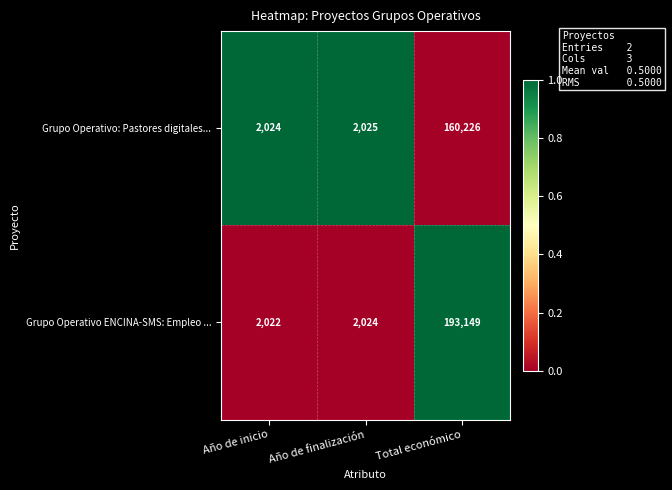

What is the approximate value of Grupo Operativo: Pastores digitales... at Año de inicio, to the nearest 10?

2020